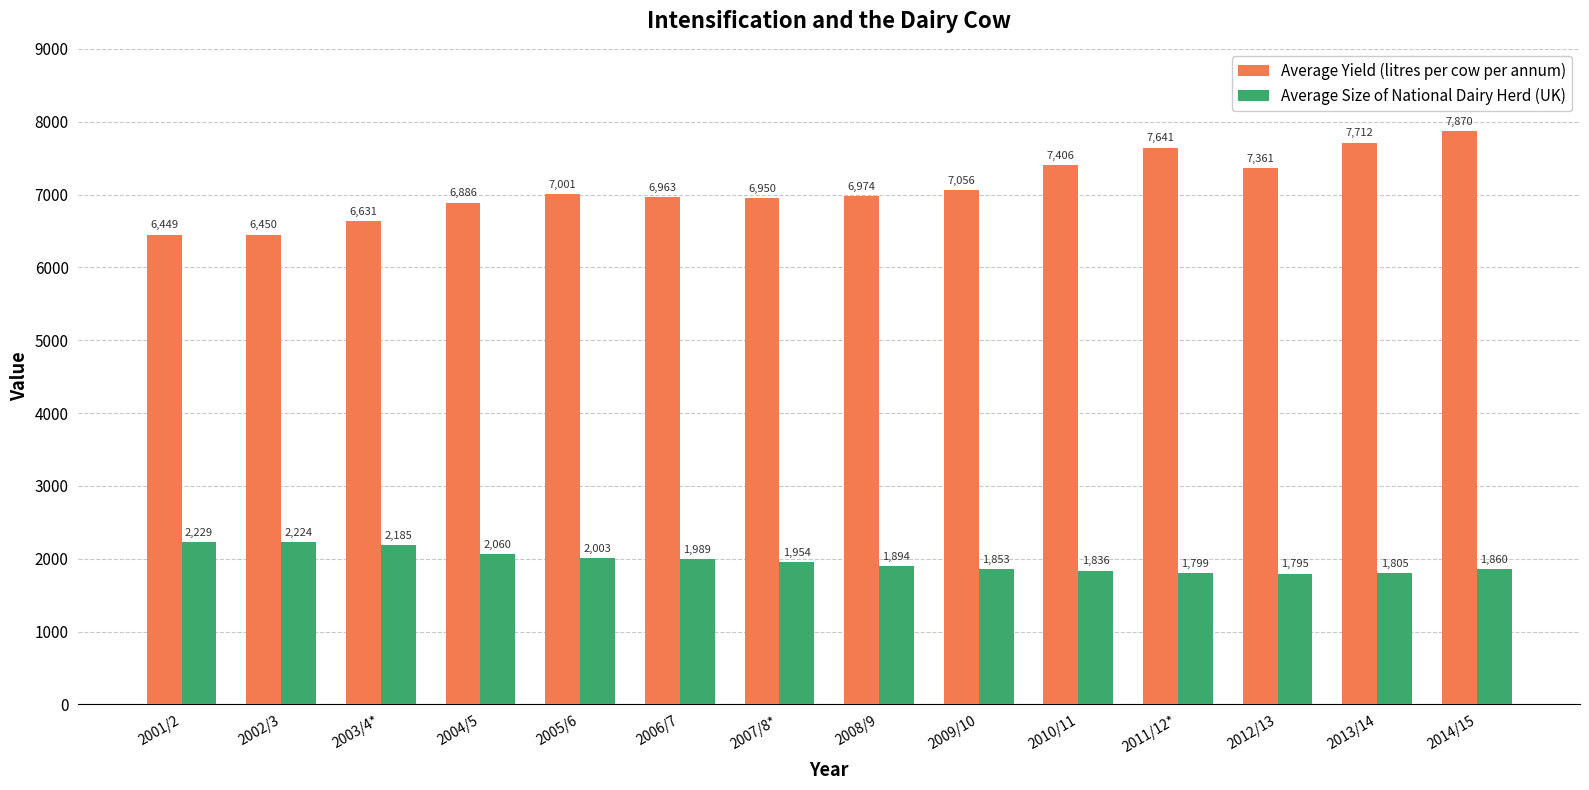

At which category is the sum across all series the highest?

2014/15